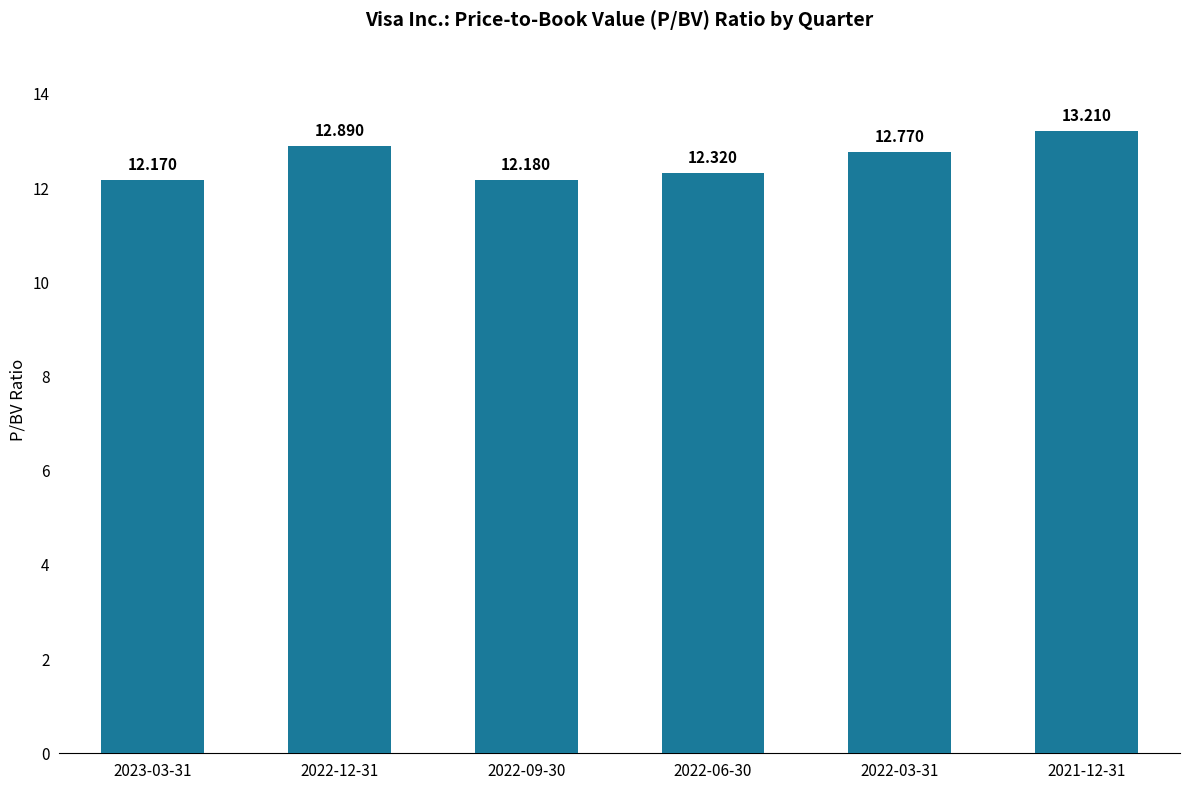

Rank the categories by value from lowest to highest.

2023-03-31, 2022-09-30, 2022-06-30, 2022-03-31, 2022-12-31, 2021-12-31